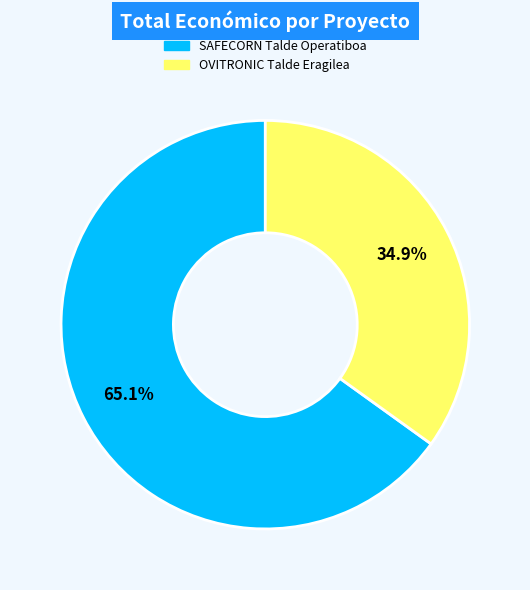

Which slice represents more than half of the pie?

SAFECORN